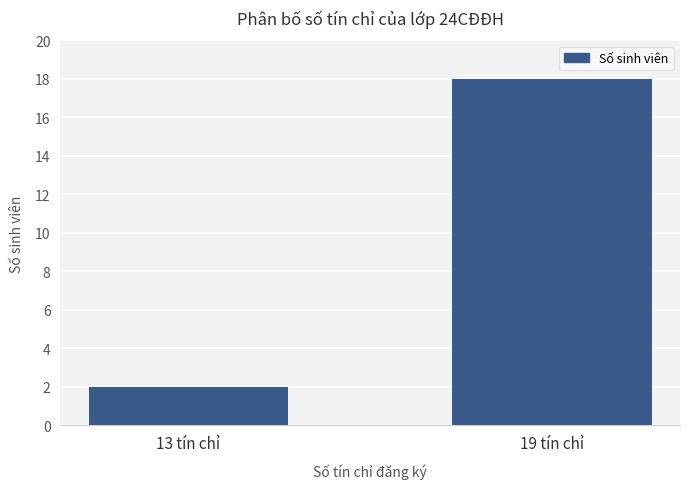

Reading left to right, extract all data points from this chart.

13 tín chỉ=2	19 tín chỉ=18